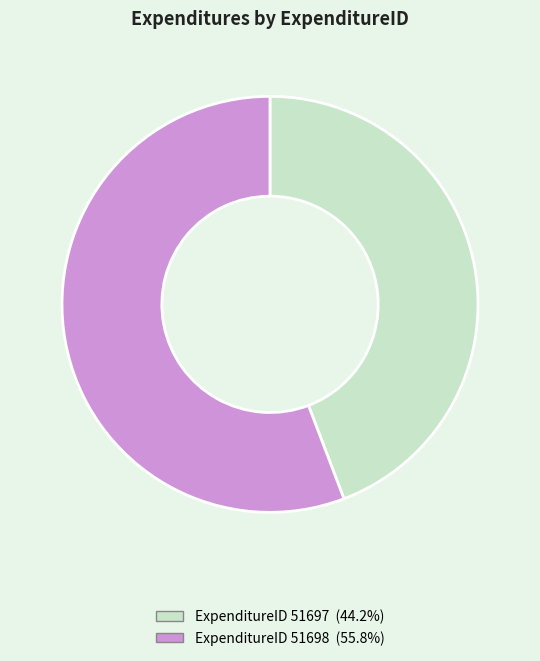

Is there any slice that represents more than half of the pie?

Yes